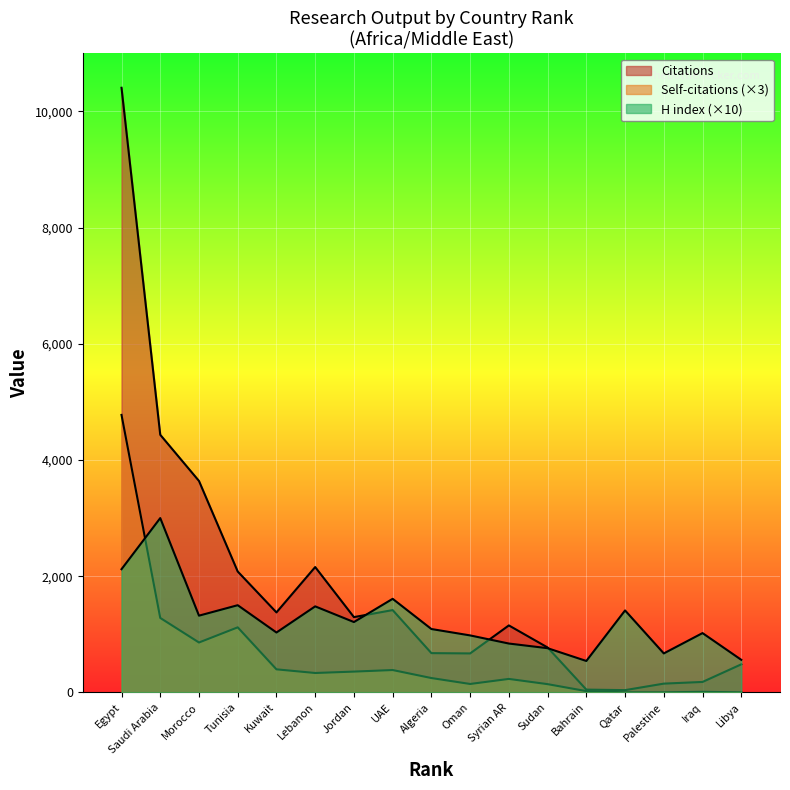

How many lines are shown in the chart?

3